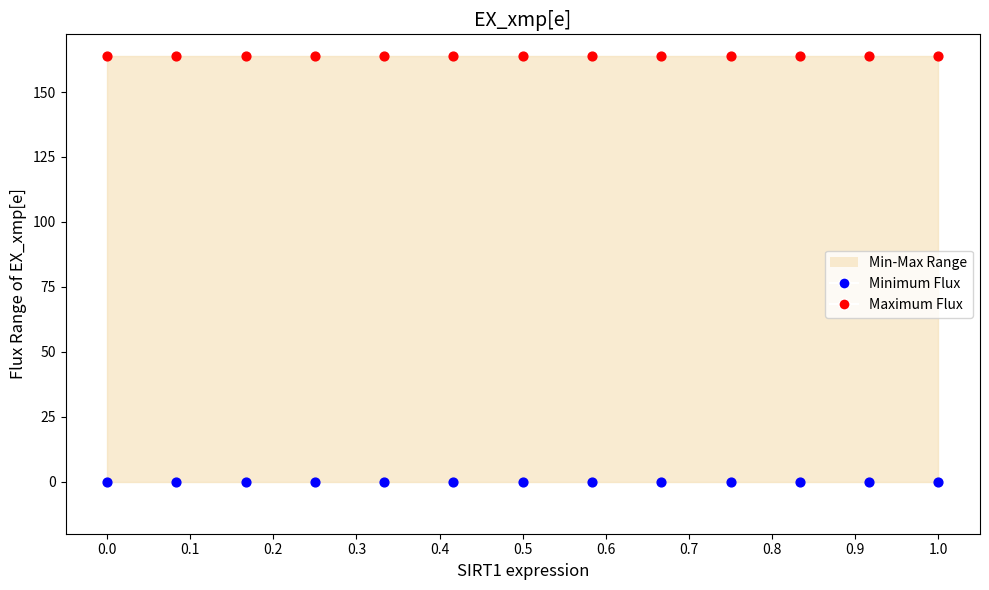

Which series contains the highest Y value?

Maximum Flux